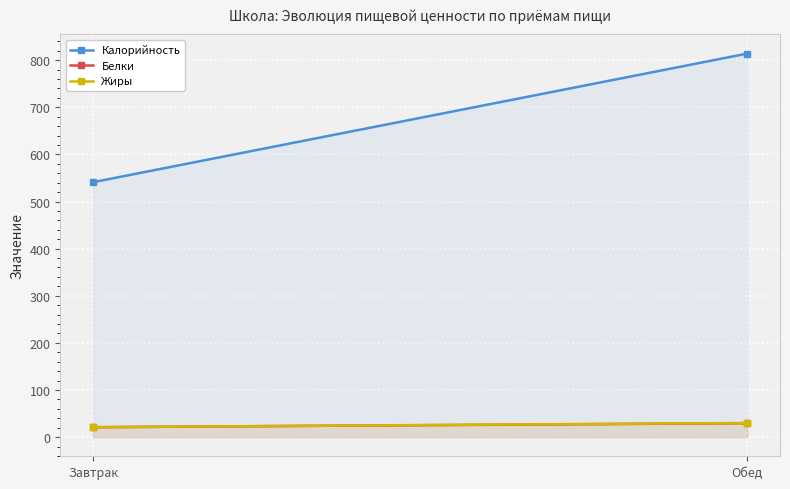

Is the value of Калорийность at Обед greater than the value of Жиры at Завтрак?

Yes